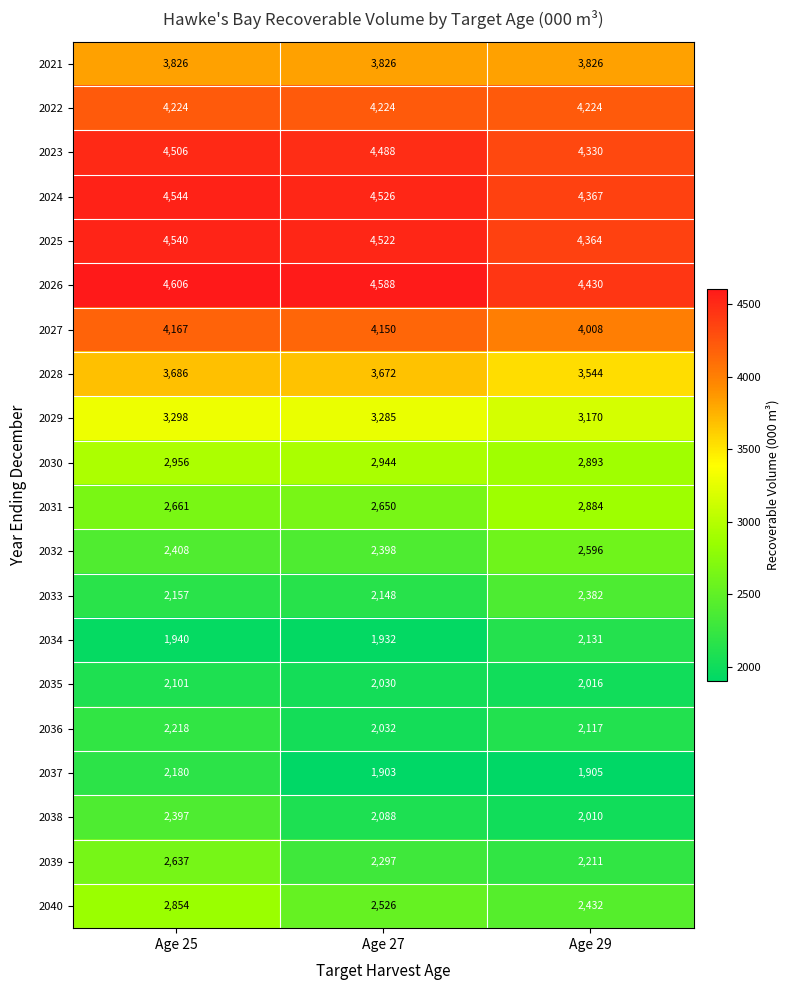

What is the average value of the 2029 series?

3251